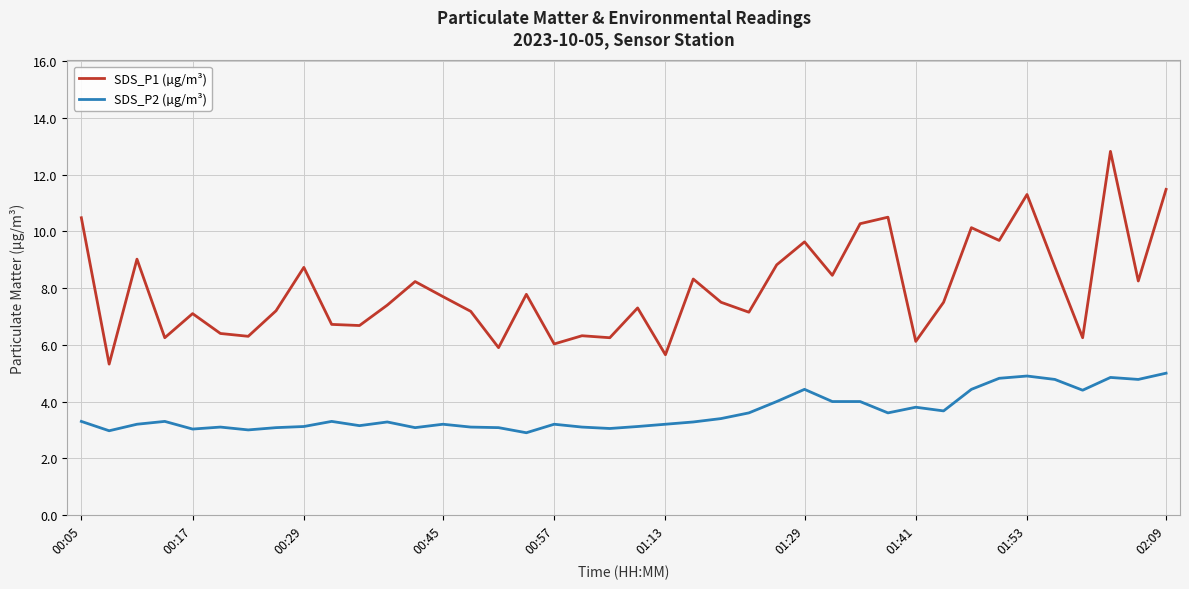

List the series in order of their peak value, highest first.

SDS_P1 (µg/m³), SDS_P2 (µg/m³)